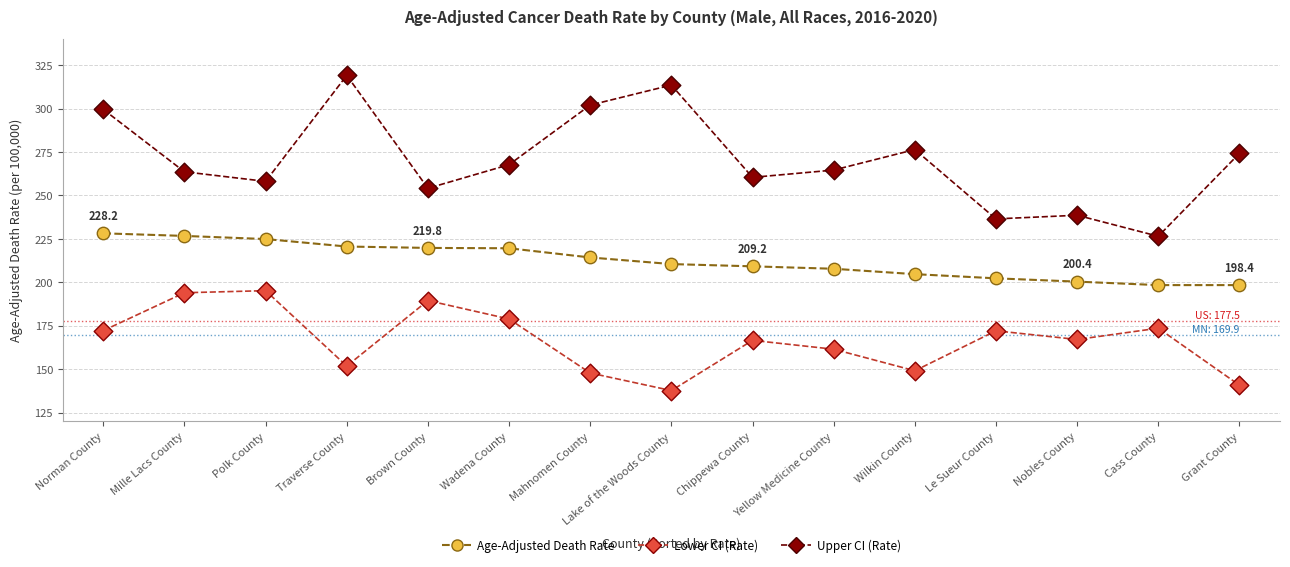

Which series changed the most between Traverse County and Lake of the Woods County?

Lower CI (Rate)